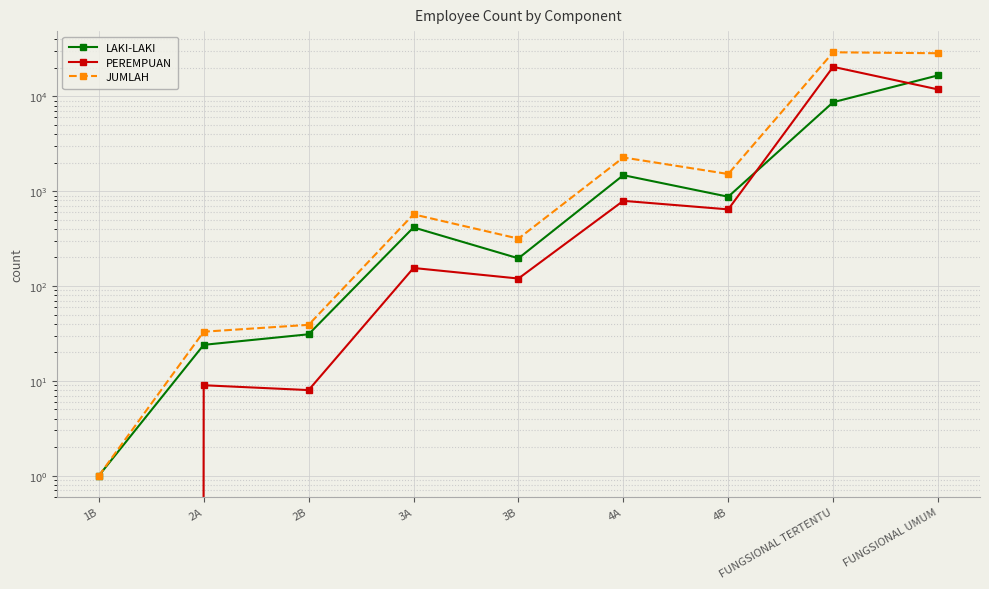

How many values in the LAKI-LAKI series exceed 415?

4